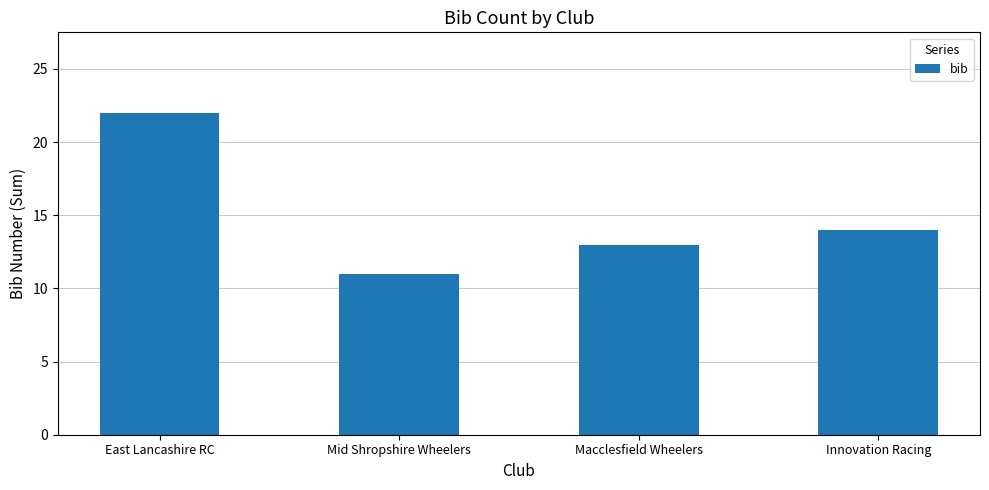

At which label does the data first exceed 14?

East Lancashire RC